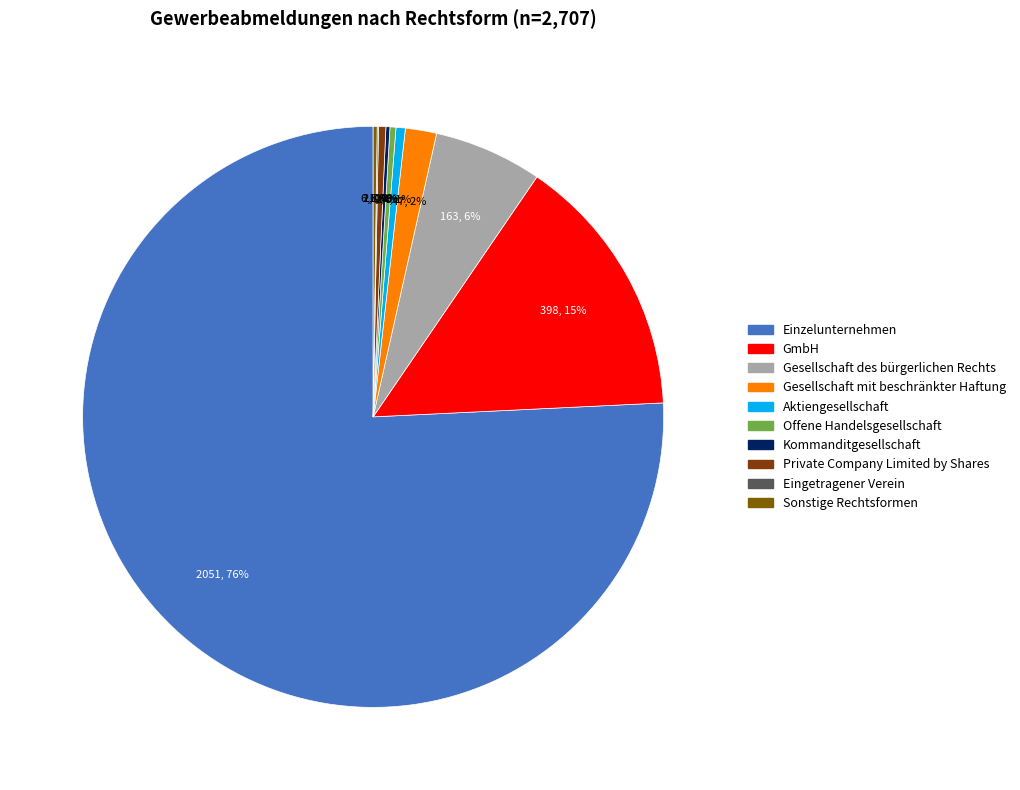

What is the largest slice in the pie chart?

Einzelunternehmen